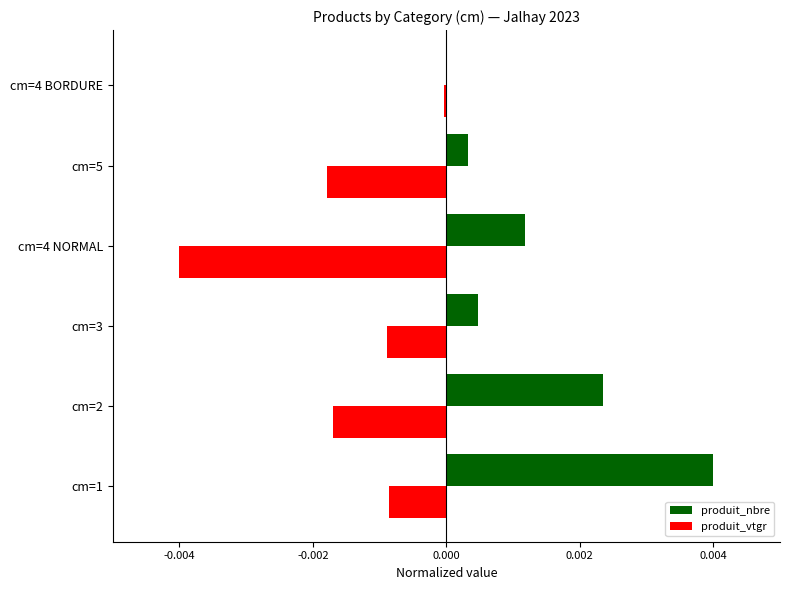

Which series changed the most between cm=1 and cm=4 BORDURE?

produit_nbre